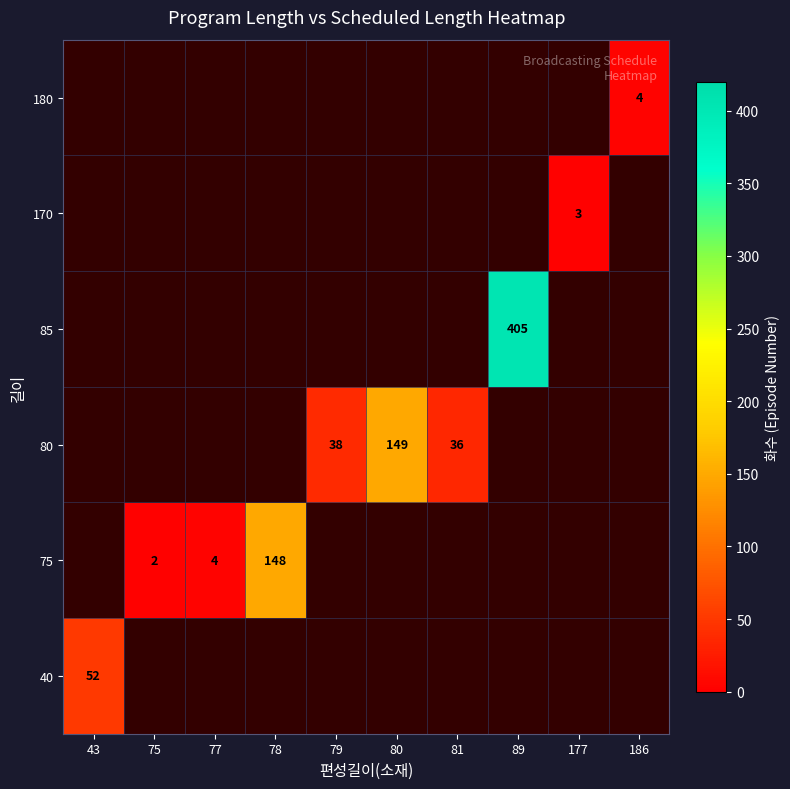

The 180 series shows 4 at 186. True or false?

True